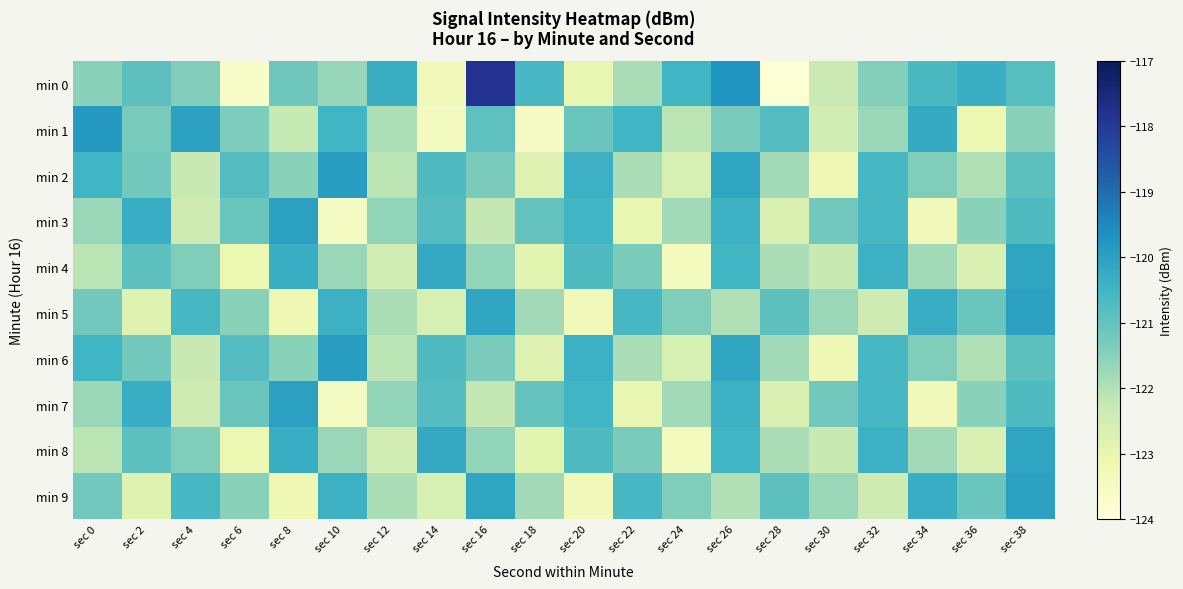

Rank the series by their maximum value, from lowest to highest.

min 4, min 8, min 3, min 5, min 7, min 9, min 2, min 6, min 1, min 0